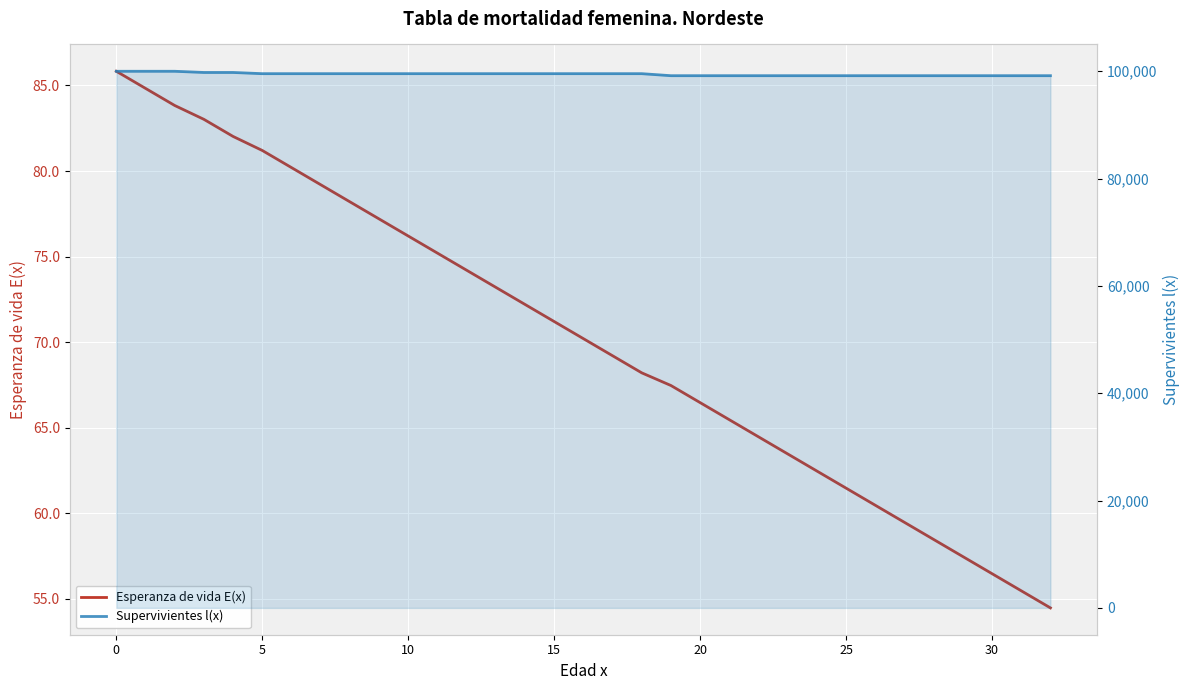

What is the label of the 26th point from the right?

7